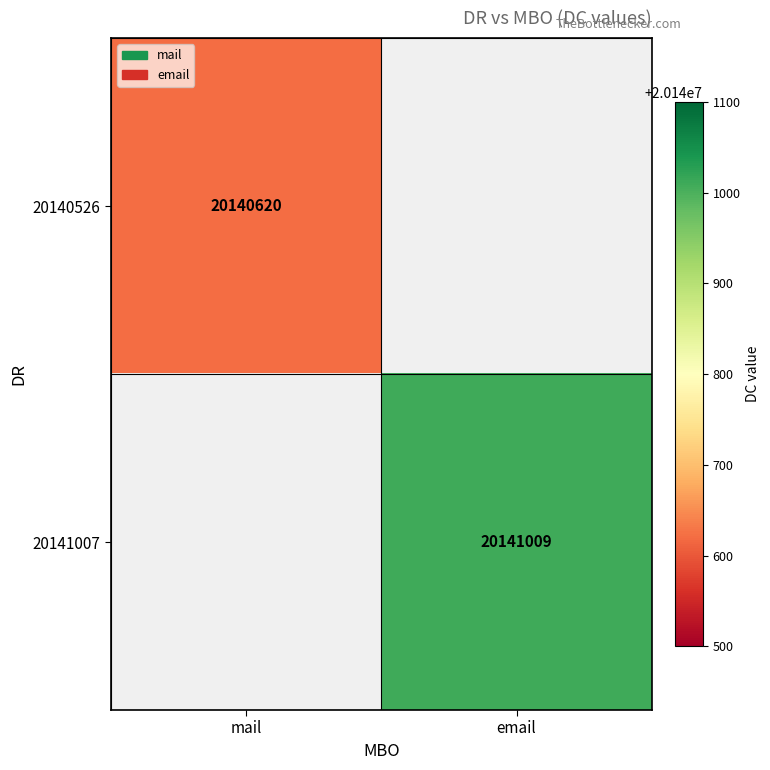

What is the greatest value displayed?

20141009.0